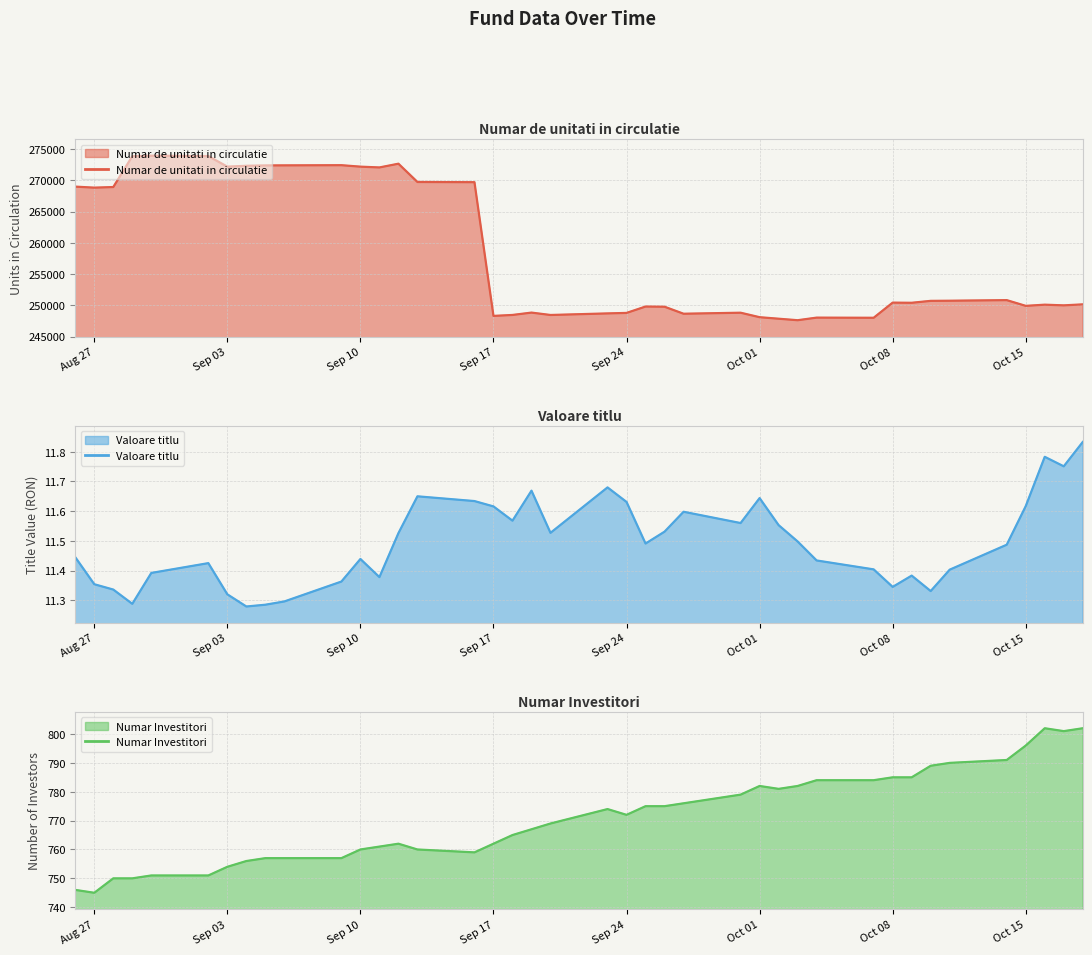

Where is Numar de unitati in circulatie nearest to the value 260790?

Aug 27